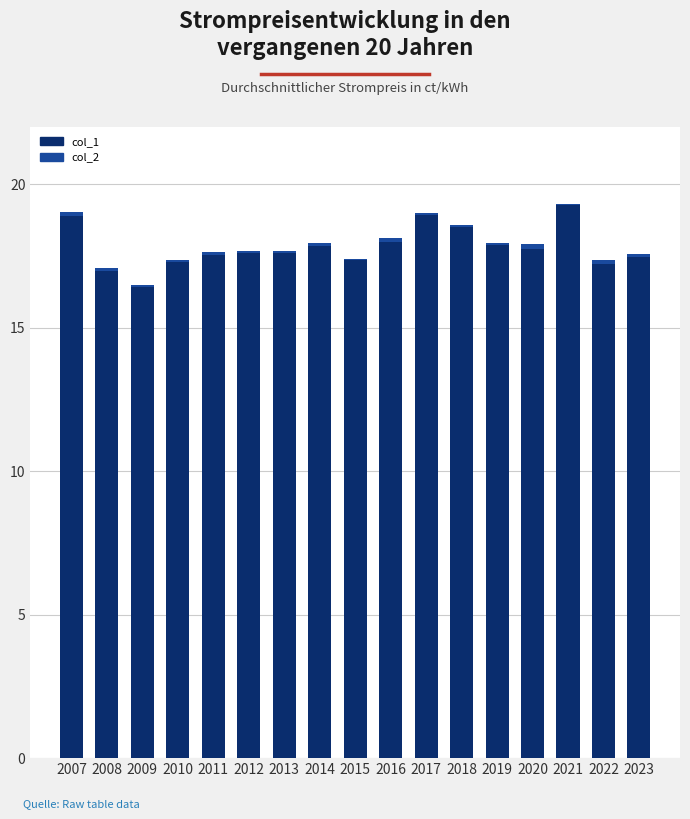

At which label does col_1 first exceed 17?

2007